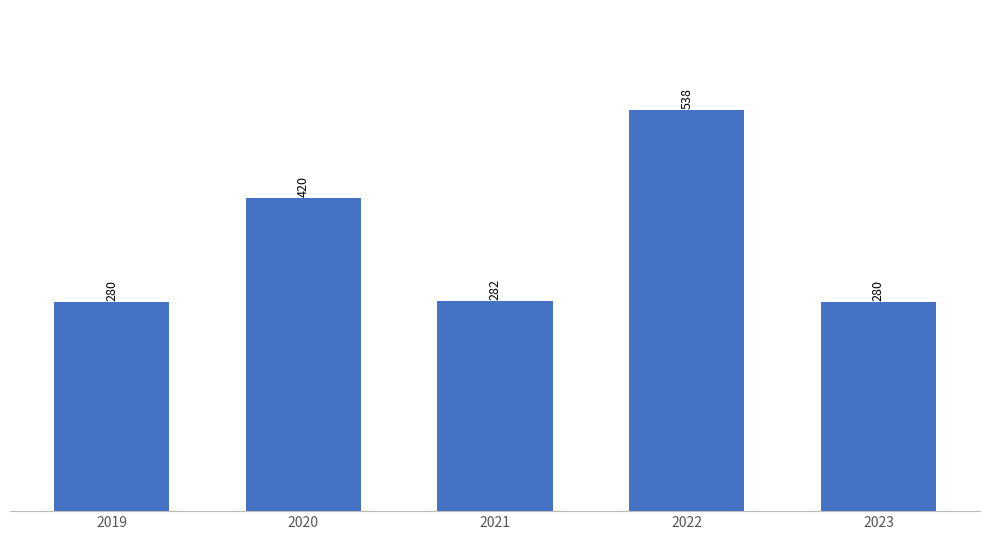

Where does the data first go above 282?

2020